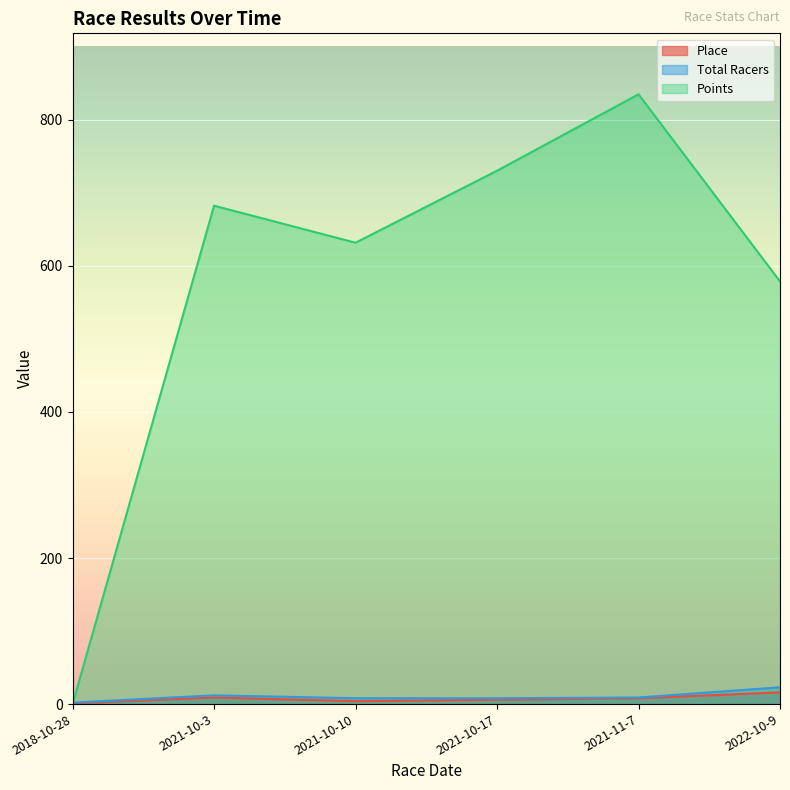

Reading left to right, extract all data points from this chart.

Place: 2018-10-28=1.0	2021-10-3=9.0	2021-10-10=4.0	2021-10-17=6.0	2021-11-7=8.0	2022-10-9=16.0
Total Racers: 2018-10-28=2.0	2021-10-3=12.0	2021-10-10=8.0	2021-10-17=8.0	2021-11-7=9.0	2022-10-9=23.0
Points: 2018-10-28=0.0	2021-10-3=682.5	2021-10-10=631.8	2021-10-17=730.4	2021-11-7=835.1	2022-10-9=578.8